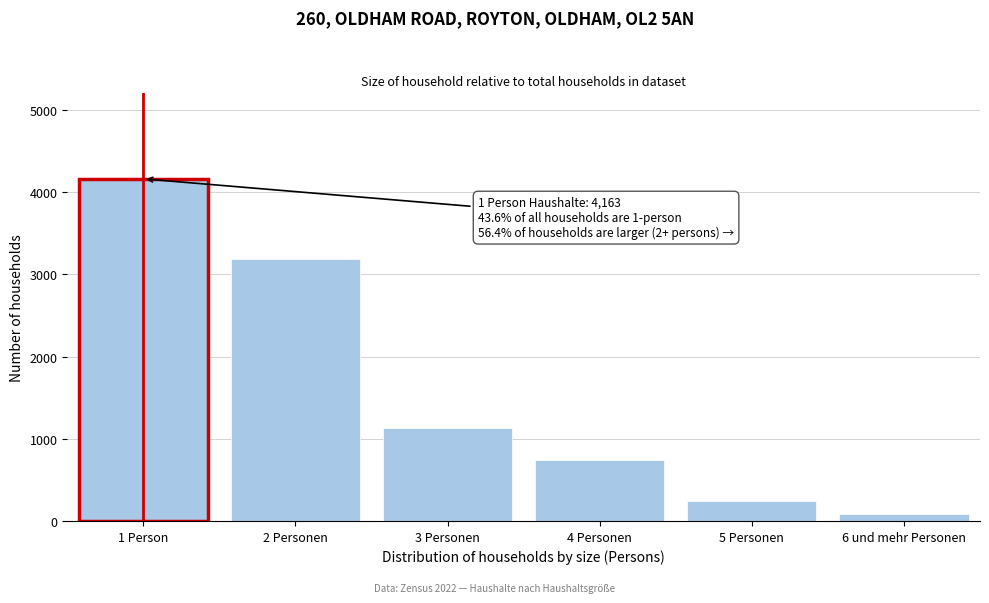

Reading right to left, what are all the values shown in this chart?

87	237	748	1126	3184	4163